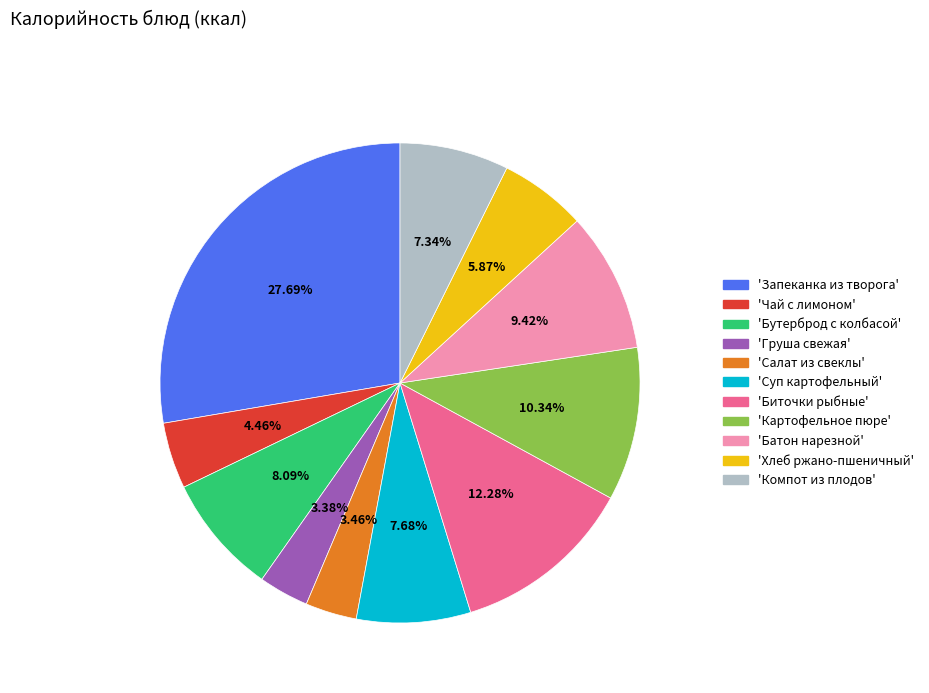

Is there any slice that represents more than half of the pie?

No